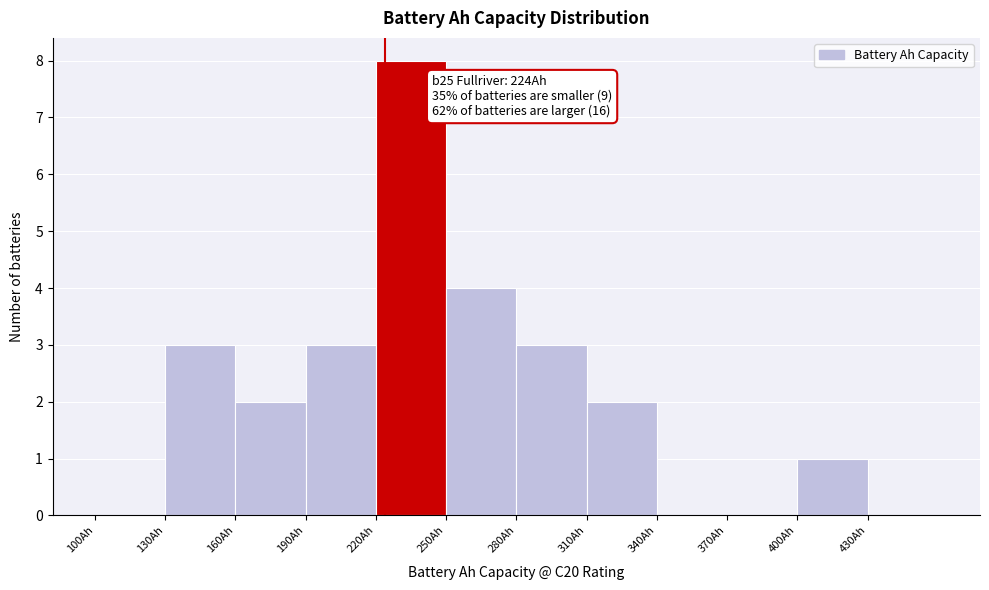

Over which range of the x-axis is the bar tallest?

220 to 250